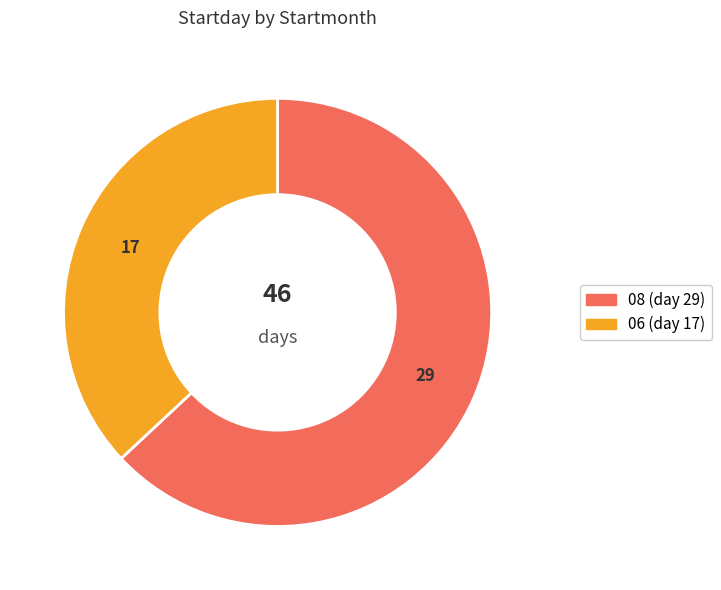

Rank the categories by value from highest to lowest.

08, 06